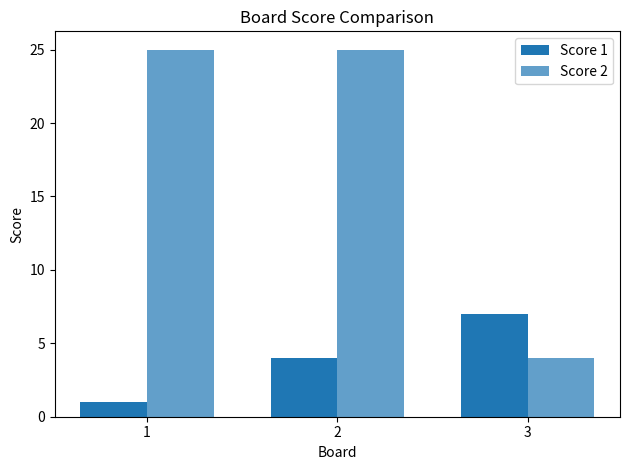

What is the difference between the second highest and minimum values in the Score 2 series?

21